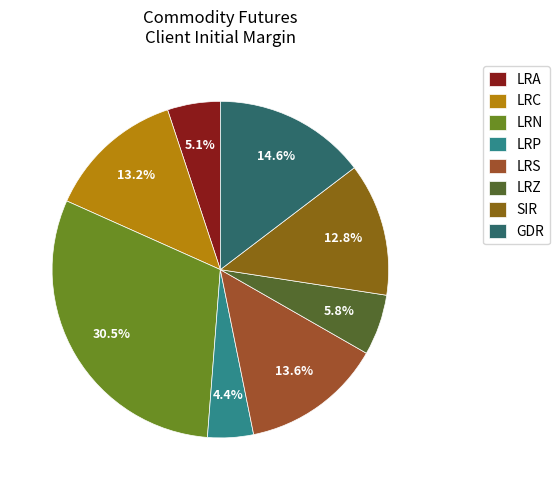

What is the total percentage of LRS and GDR?

28.2%